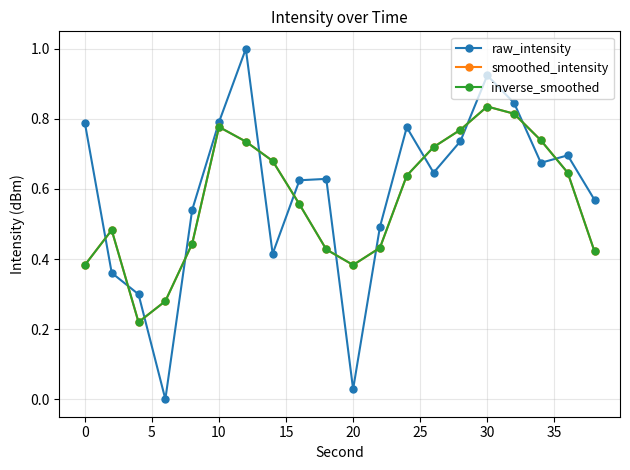

What is the value of the inverse_smoothed point at the 5th from the left?

0.4